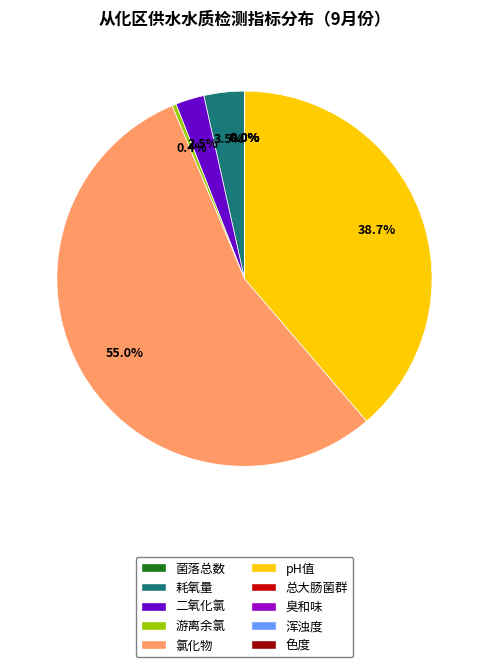

Does any single category account for the majority?

Yes